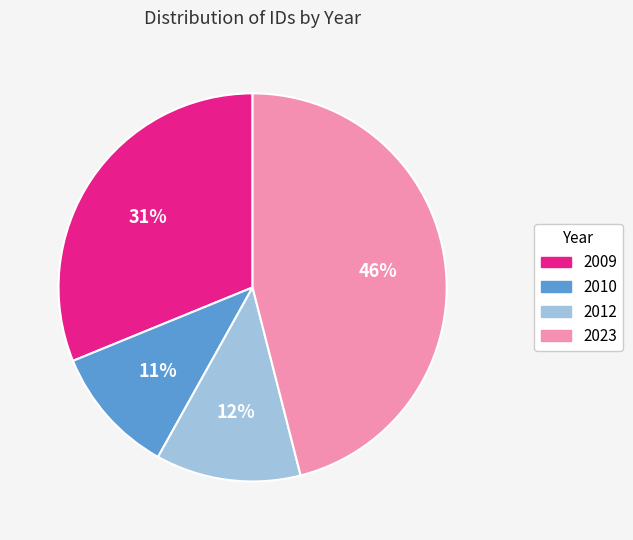

Is there a majority slice in this chart?

No